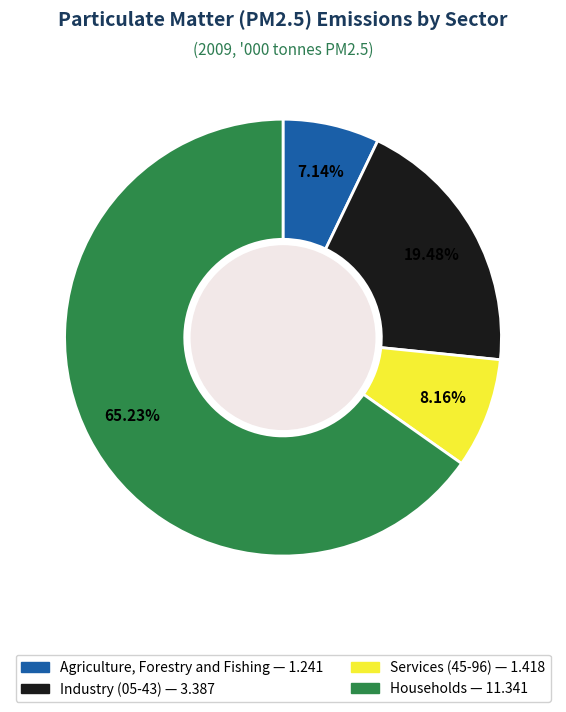

How many segments does this pie chart have?

4